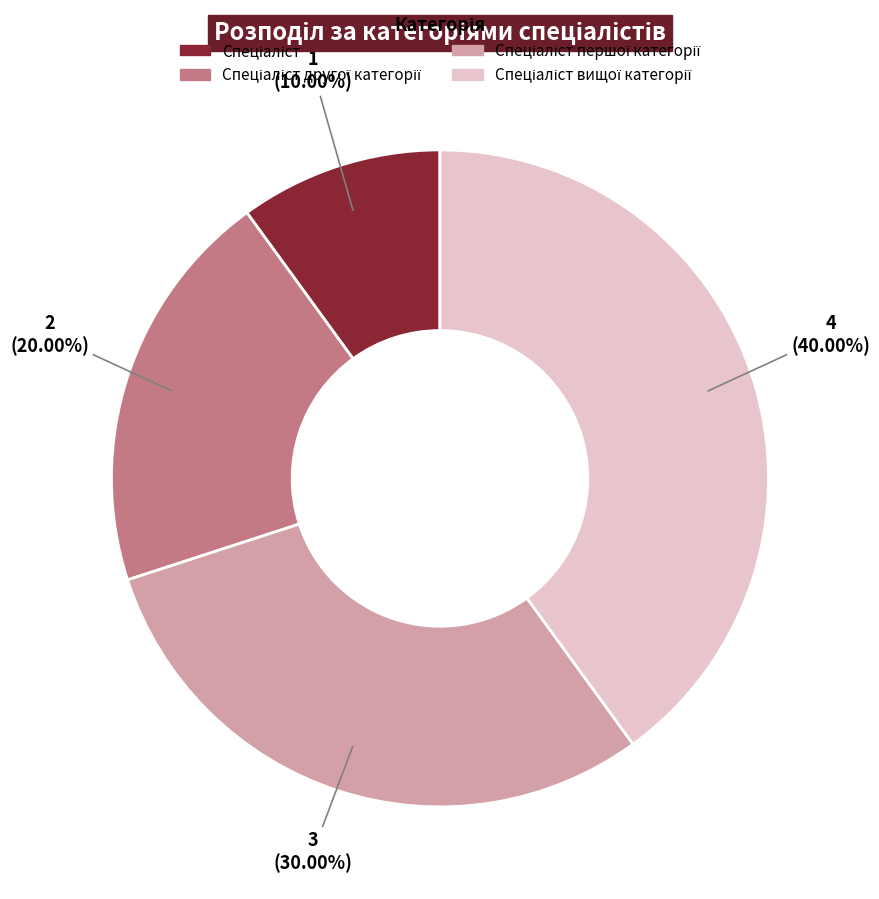

Is there a majority slice in this chart?

No